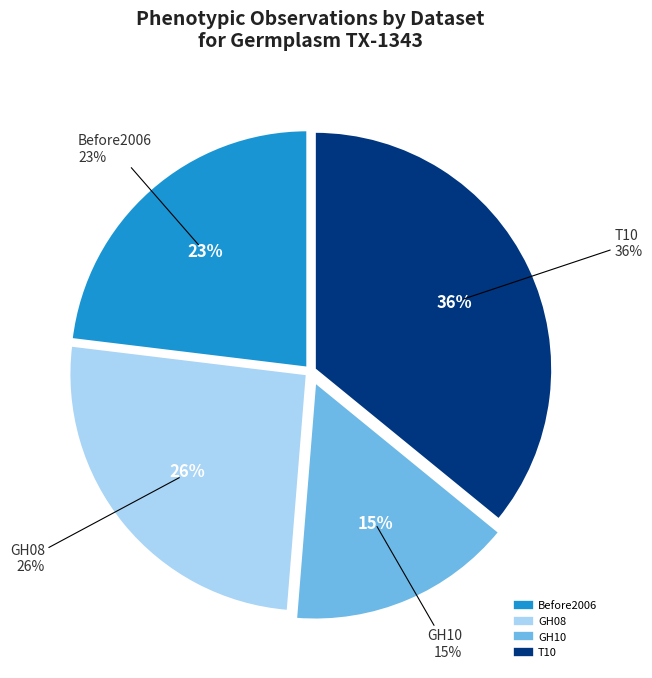

To the nearest percent, what portion does Before2006 represent?

23%